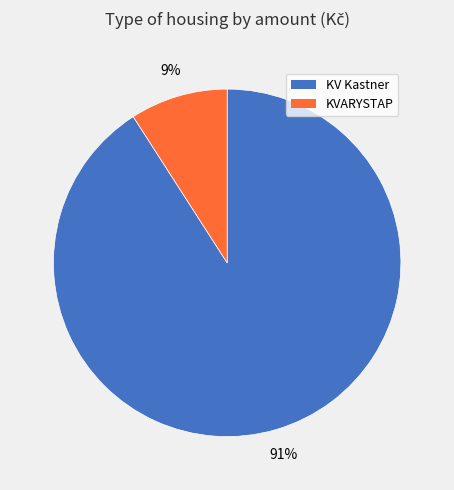

True or false: KV Kastner accounts for 91% of the total.

True